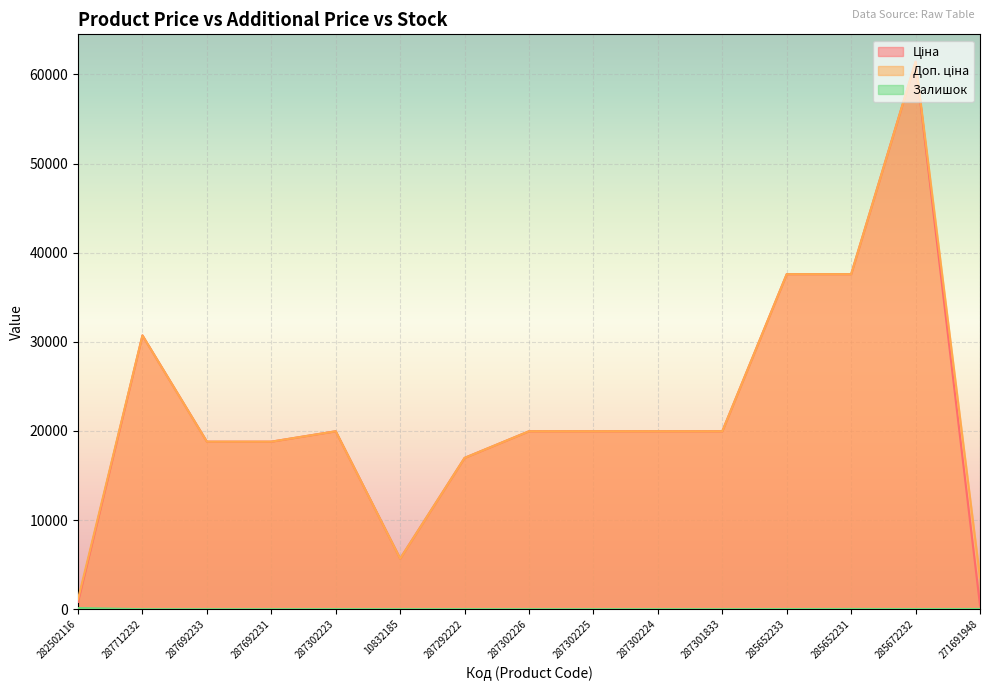

What is the maximum value for Залишок?

125.0